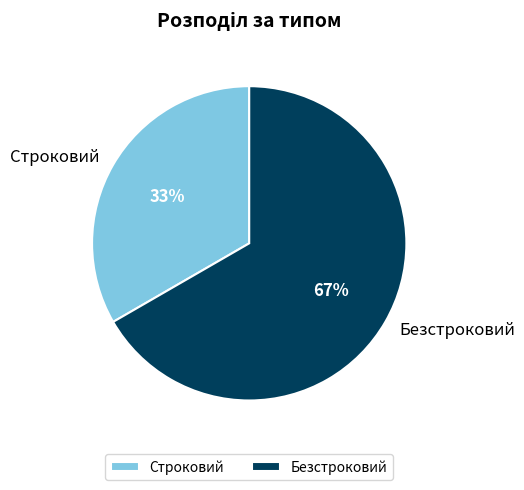

Rank the categories by value from highest to lowest.

Безстроковий, Строковий